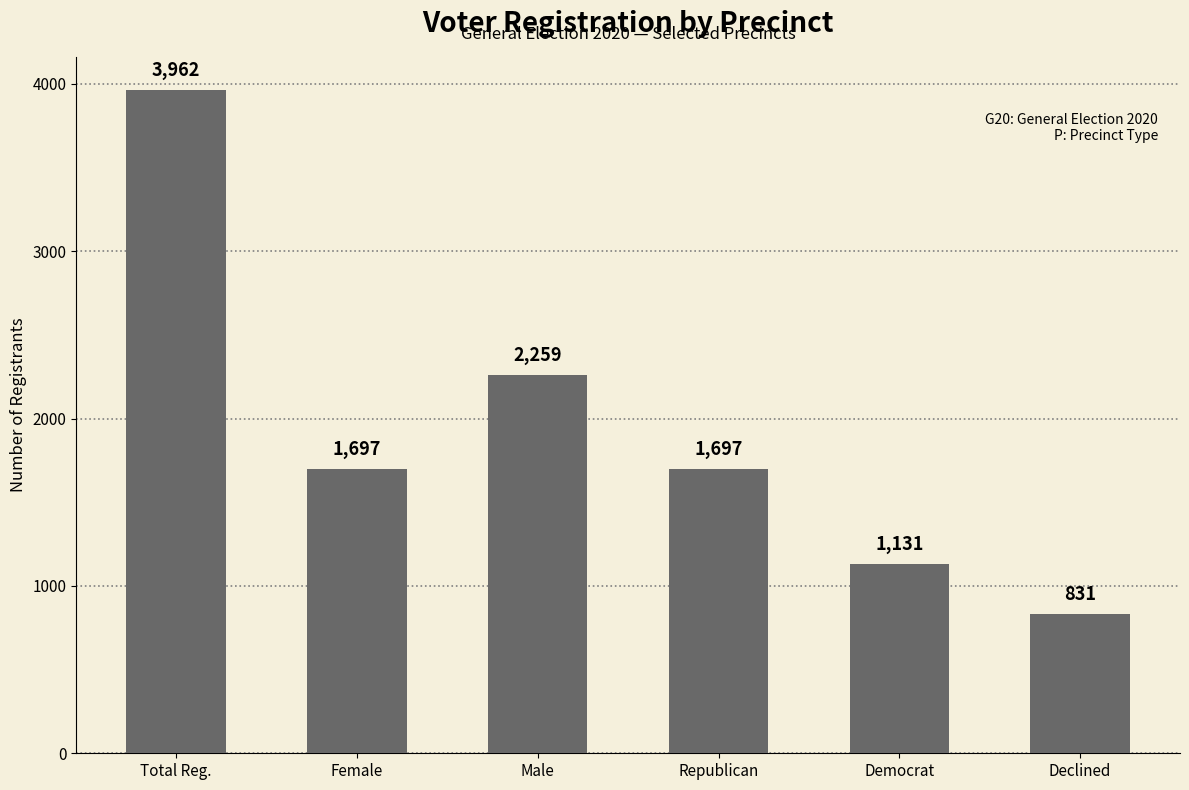

Reading right to left, list all the values displayed in this chart.

Declined=831	Democrat=1131	Republican=1697	Male=2259	Female=1697	Total Reg.=3962